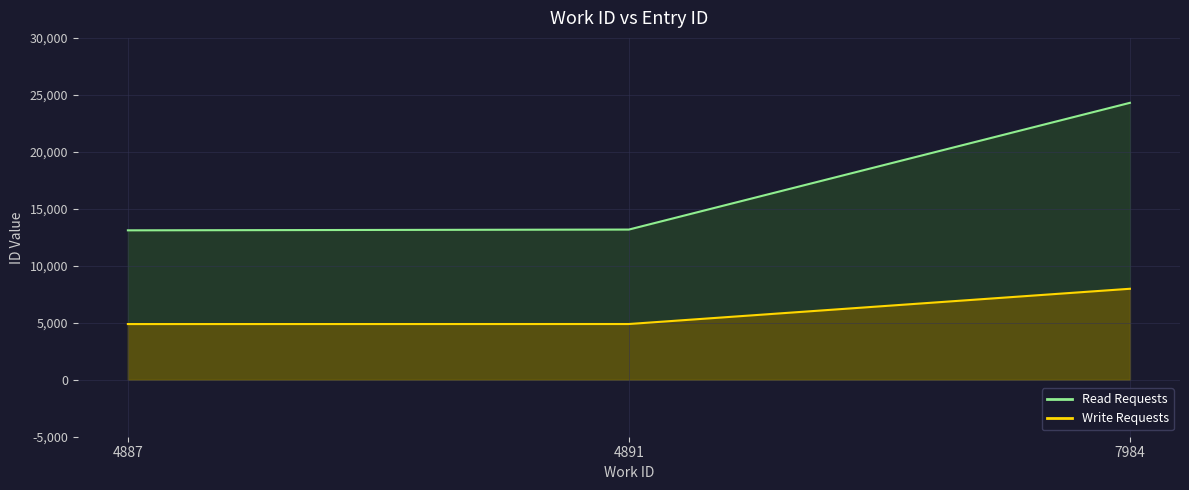

What is the difference between the highest and lowest values at 4887?

8225